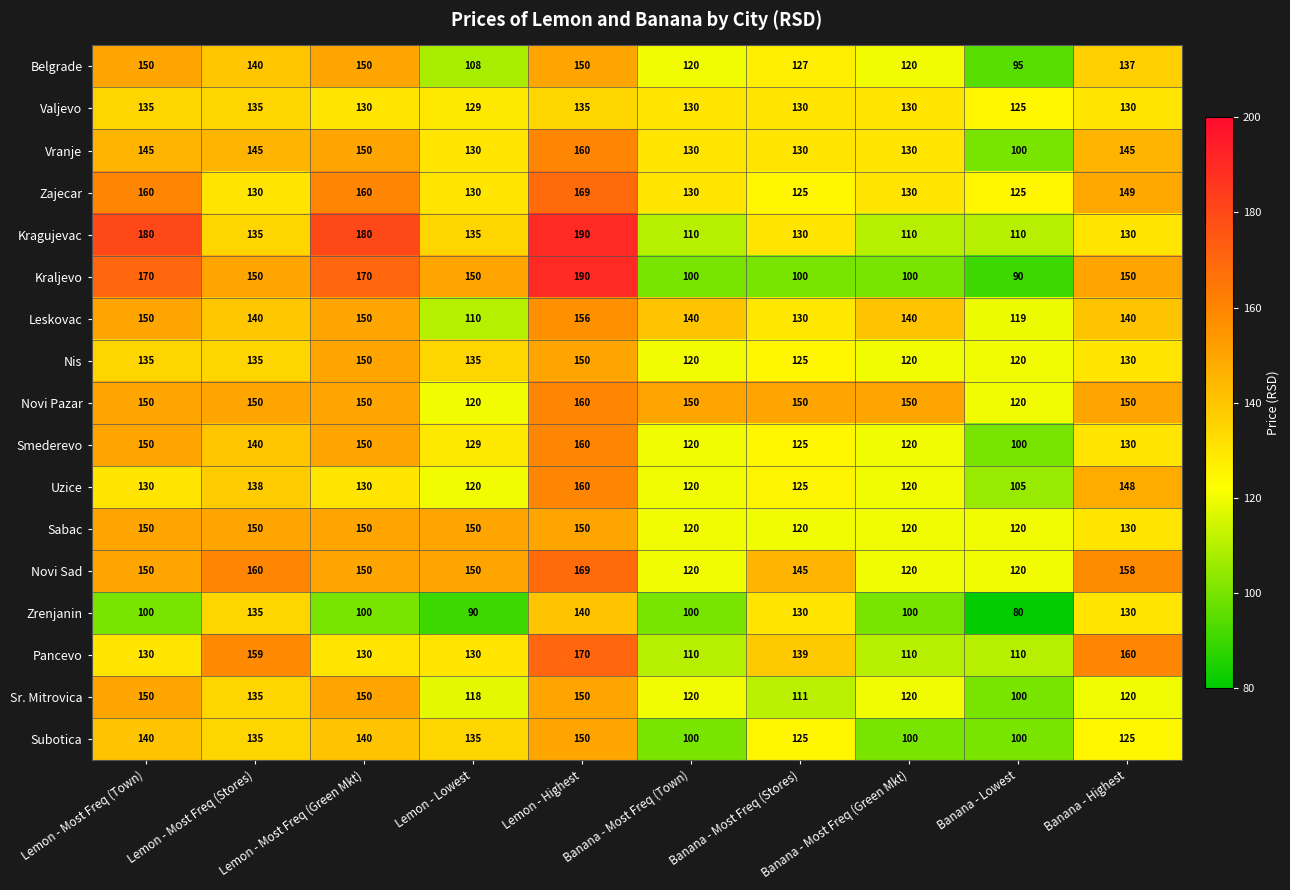

The Sr. Mitrovica series shows 150 at Lemon - Highest. True or false?

True